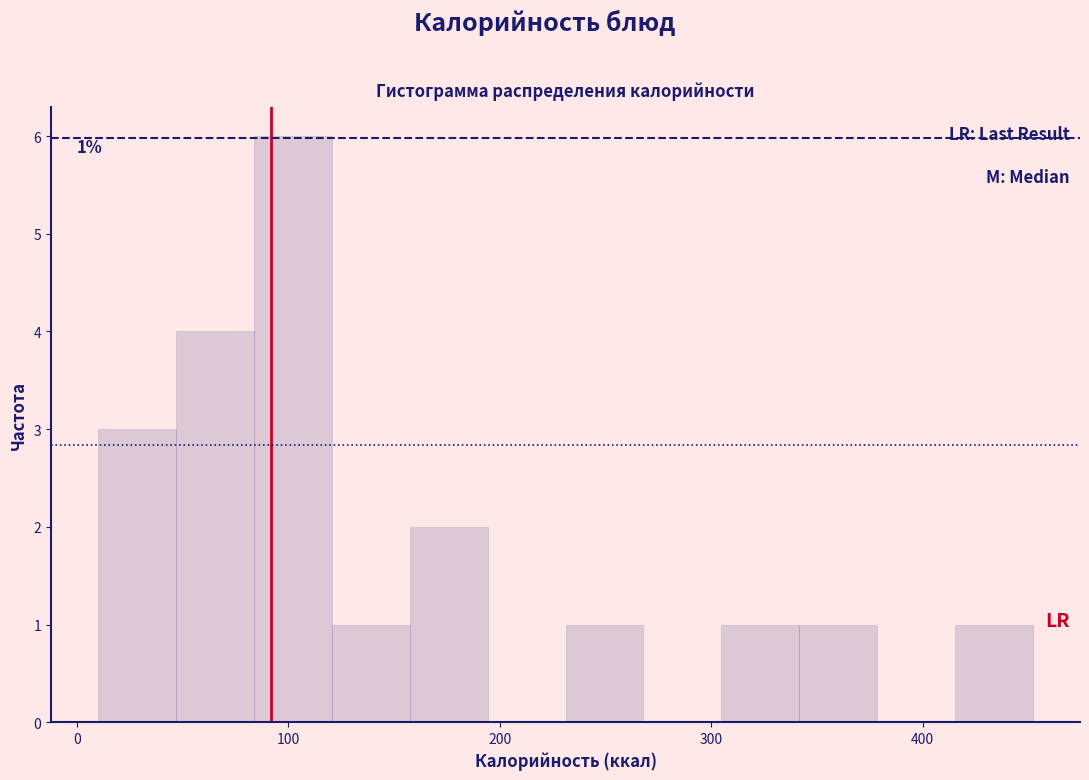

Around what value on the x-axis is the tallest bar? Give the approximate position of its centre, as read against the axis.

100